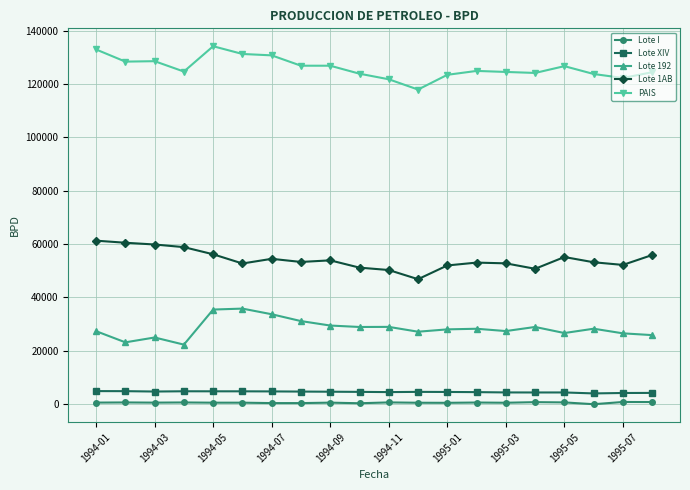

Which series has the largest range (max minus min)?

PAIS